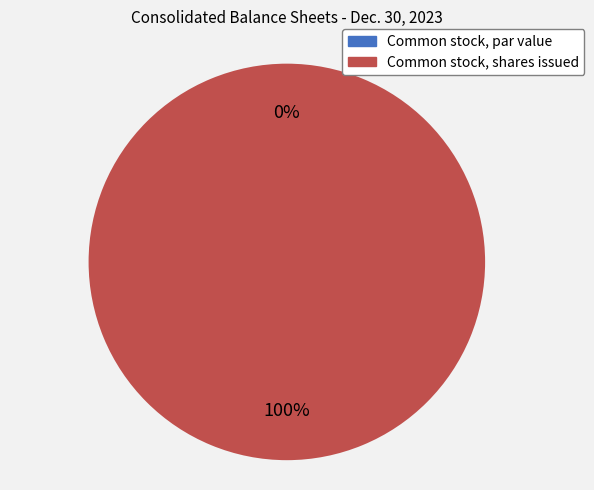

Which has a higher value, Common stock, par value or Common stock, shares issued?

Common stock, shares issued